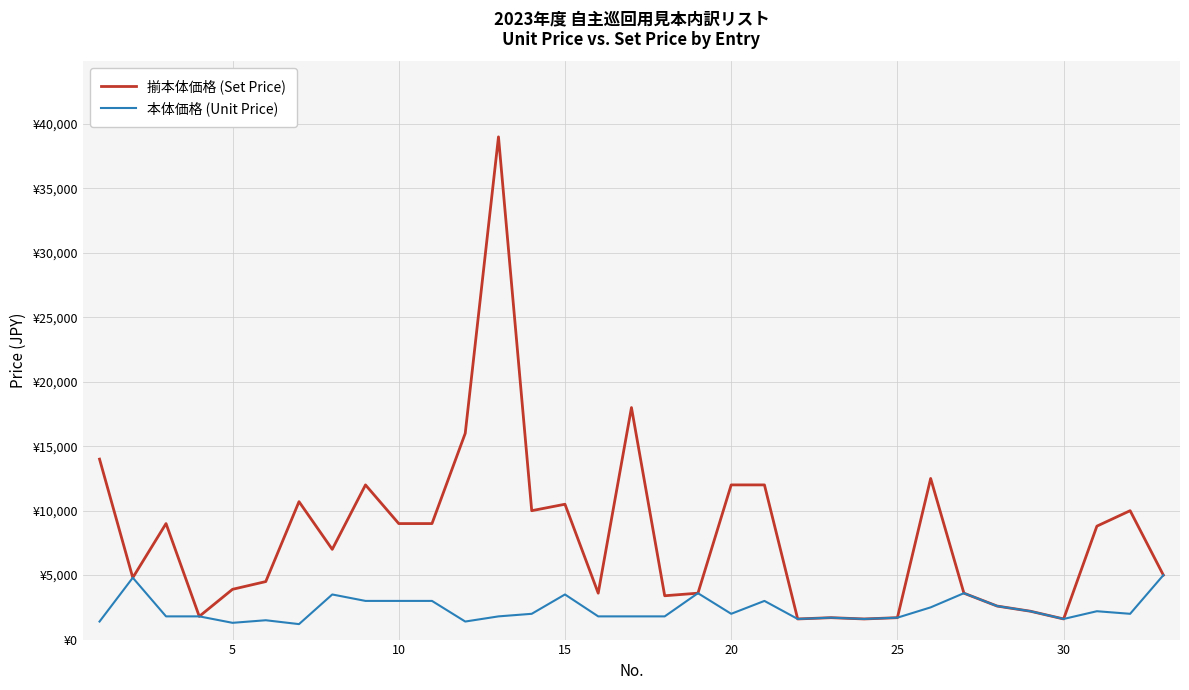

What are all the series names shown in the legend?

揃本体価格 (Set Price), 本体価格 (Unit Price)